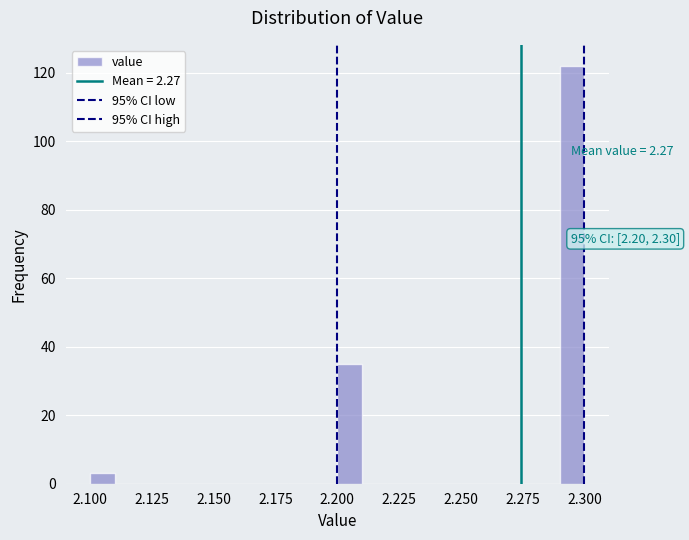

Read against the x-axis, roughly where is the centre of the tallest bar?

2.295